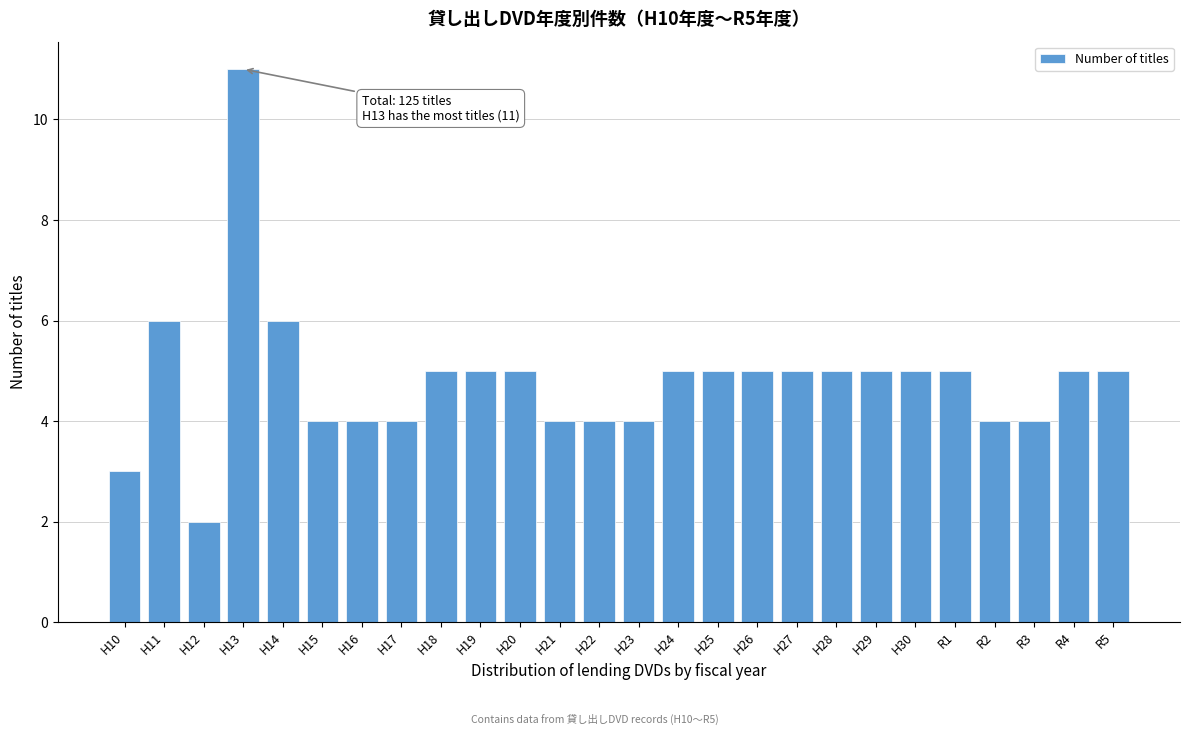

Reading left to right, list all the values displayed in this chart.

3	6	2	11	6	4	4	4	5	5	5	4	4	4	5	5	5	5	5	5	5	5	4	4	5	5